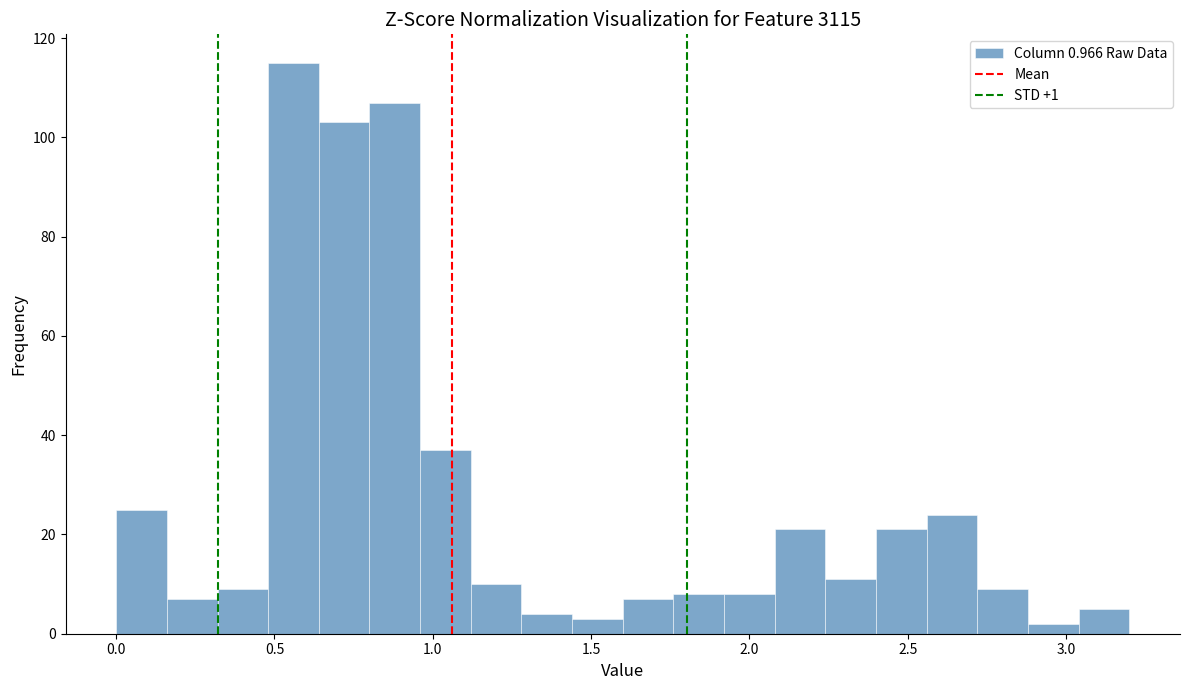

Around what value on the x-axis is the tallest bar? Give the approximate position of its centre, as read against the axis.

0.55